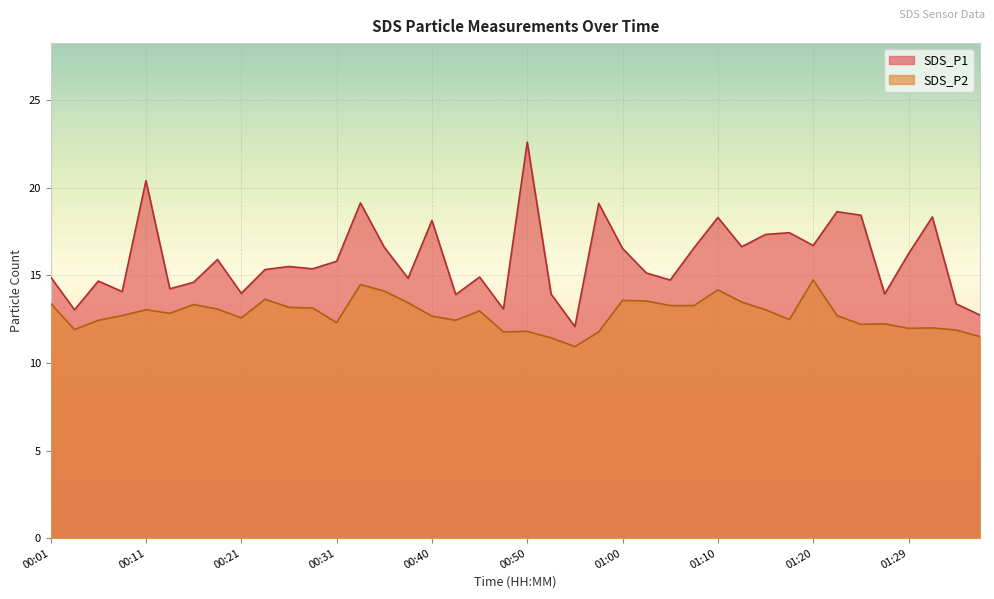

What is the sum of the SDS_P1 values at 00:14 and 00:38?

29.1